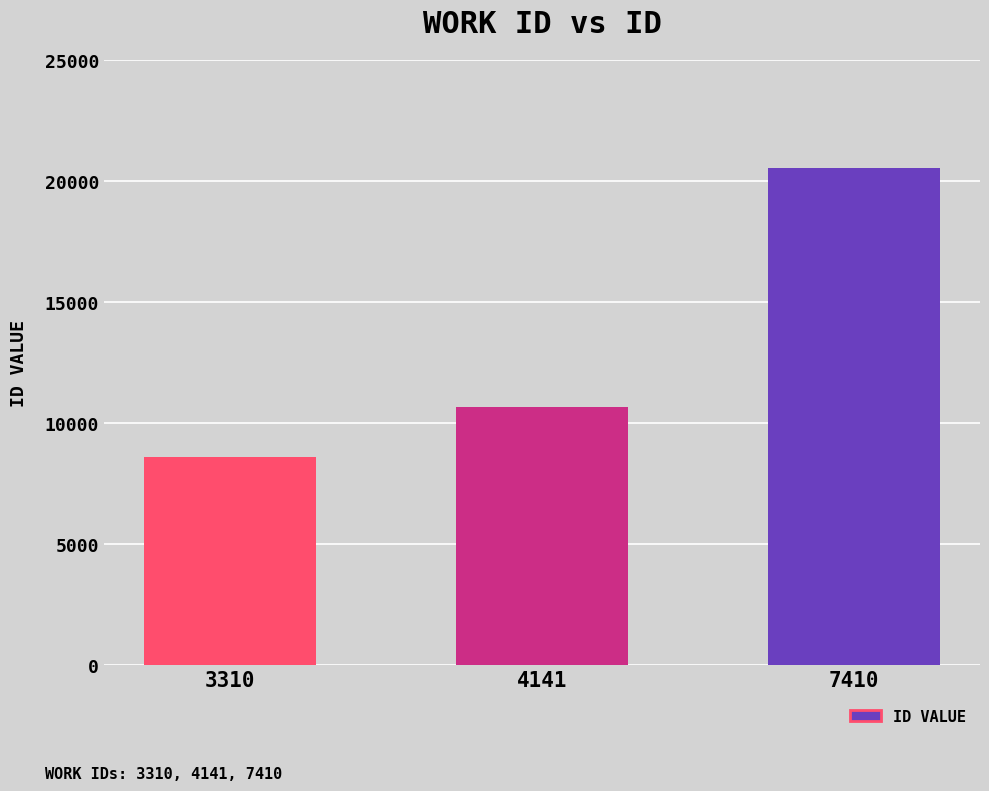

Reading left to right, what are all the values shown in this chart?

3310=8576	4141=10658	7410=20543